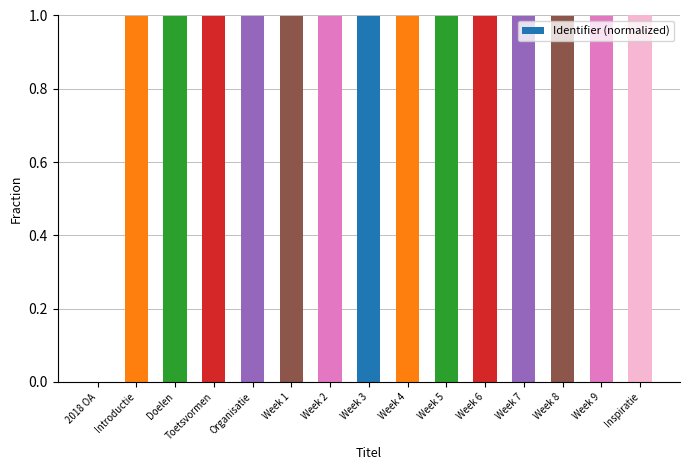

Read the value at Week 1.

1.0